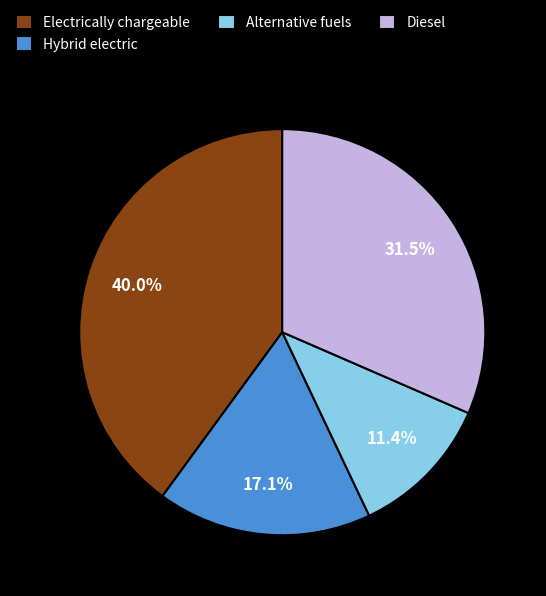

Approximately how many times larger is the value at Diesel compared to Hybrid electric?

1.8